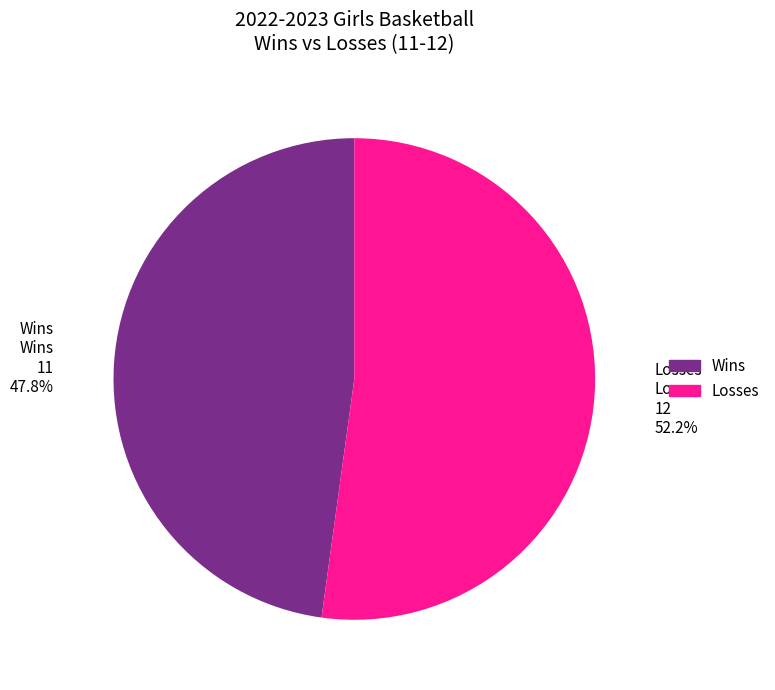

What is the largest slice in the pie chart?

Losses